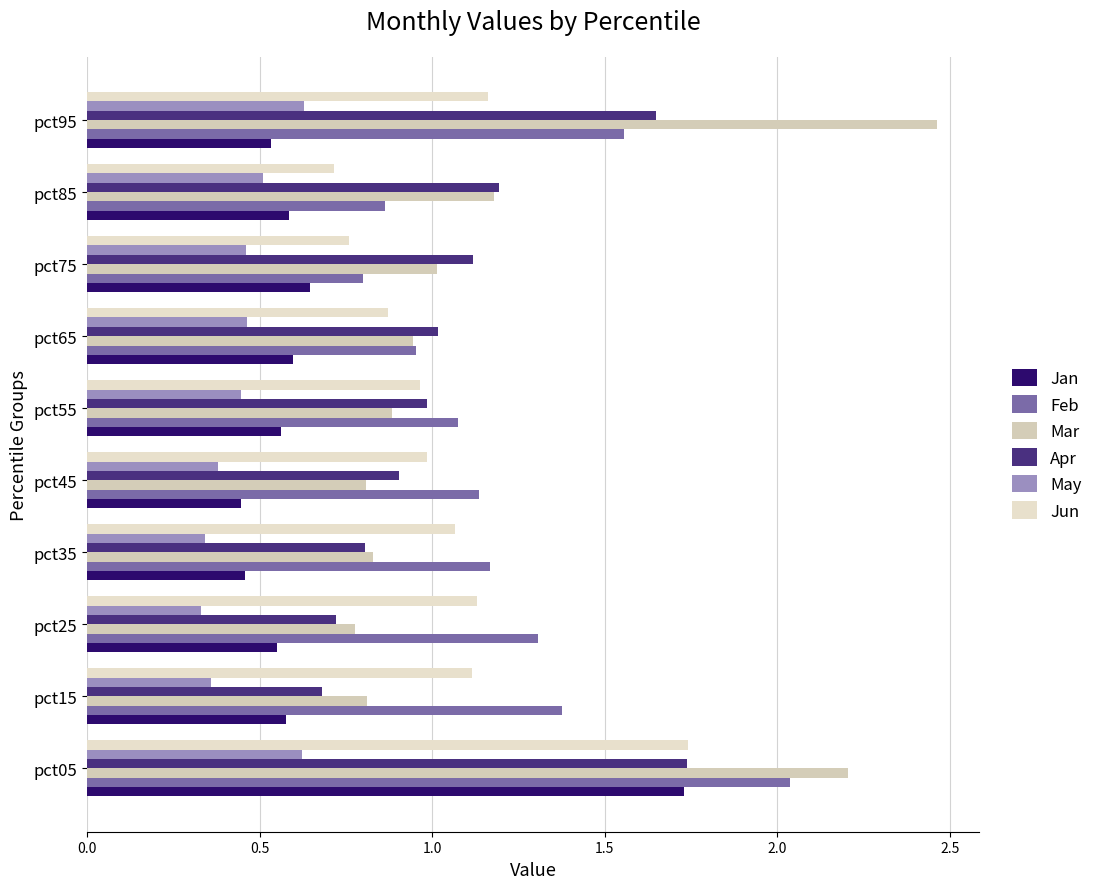

Count the number of categories in the chart.

10